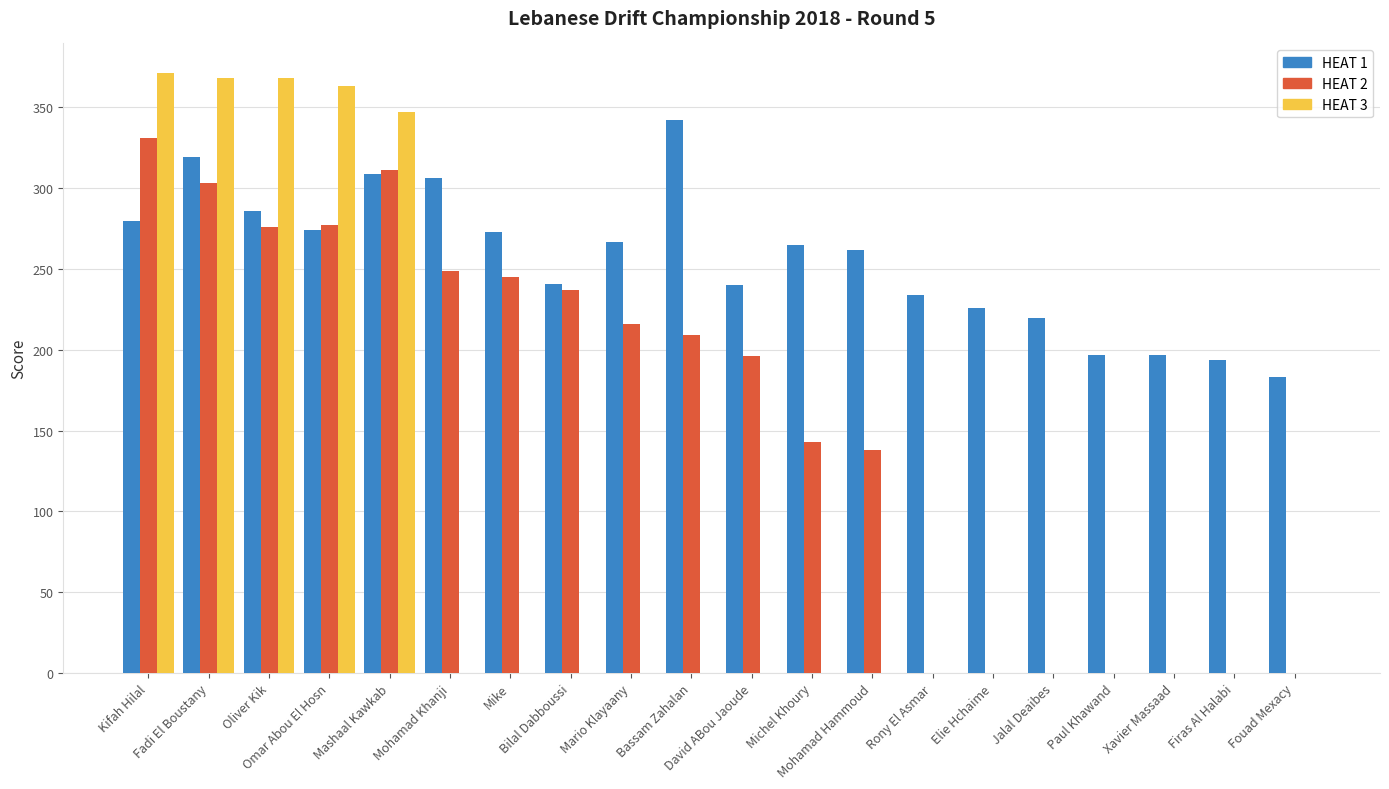

What is the greatest value displayed?

371